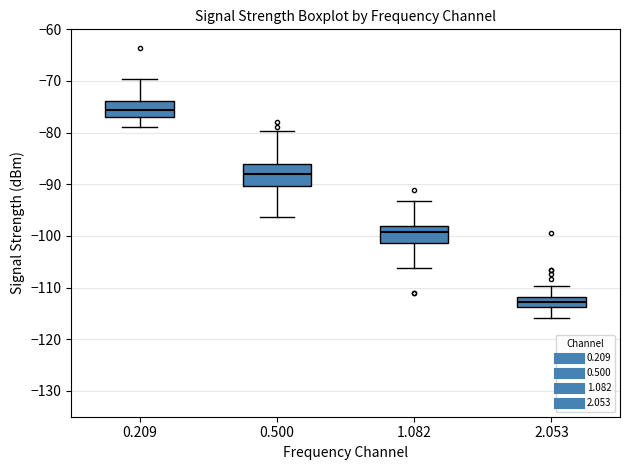

Reading left to right, transcribe this box plot: for each box, give where its median line is, the range the box spans, and where its two whiskers end, as read against the y-axis. The values are not printed on the chart, so give them approximately, as read against the axis.

0.209: median -76, box -77 to -74, whiskers -79 to -70
0.500: median -88, box -90 to -86, whiskers -96 to -80
1.082: median -99, box -101 to -98, whiskers -106 to -93
2.053: median -113, box -114 to -112, whiskers -116 to -110